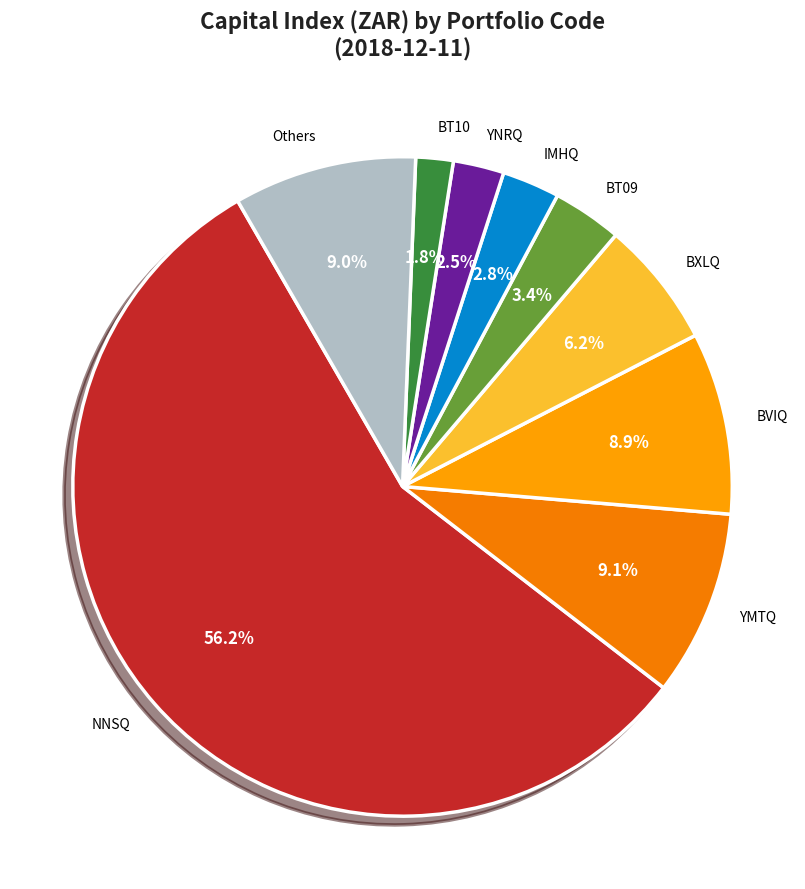

Which category accounts for the majority?

NNSQ